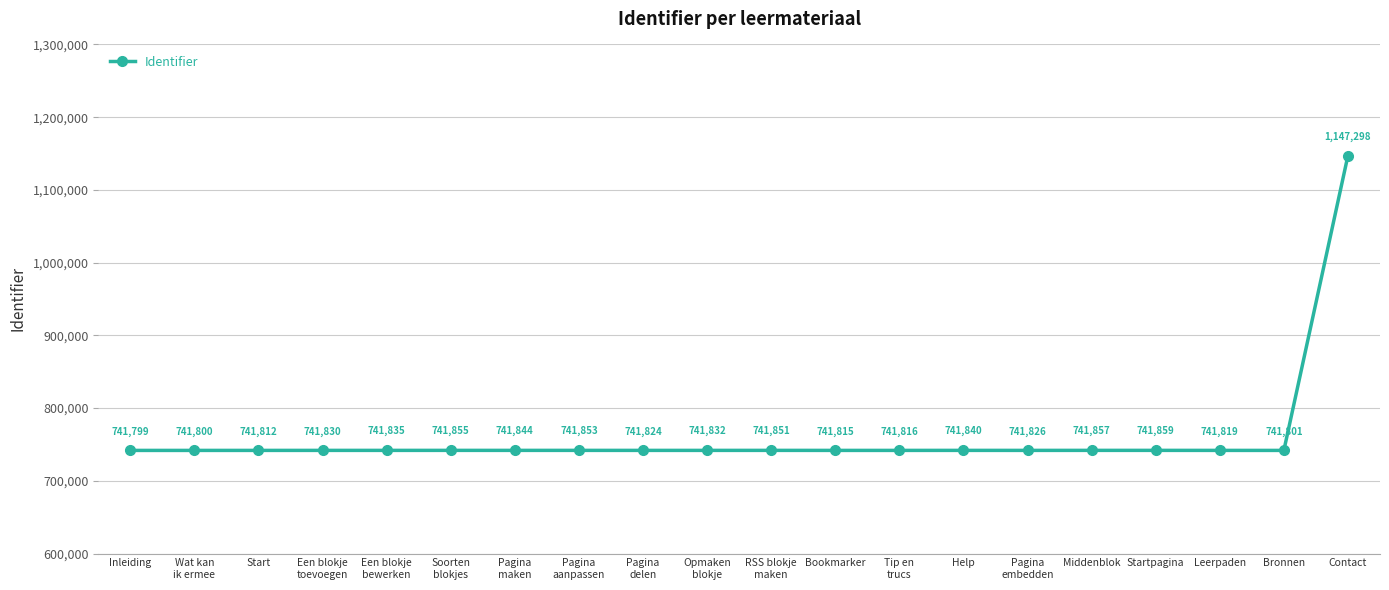

Reading left to right, list all the values displayed in this chart.

741799	741800	741812	741830	741835	741855	741844	741853	741824	741832	741851	741815	741816	741840	741826	741857	741859	741819	741801	1147298